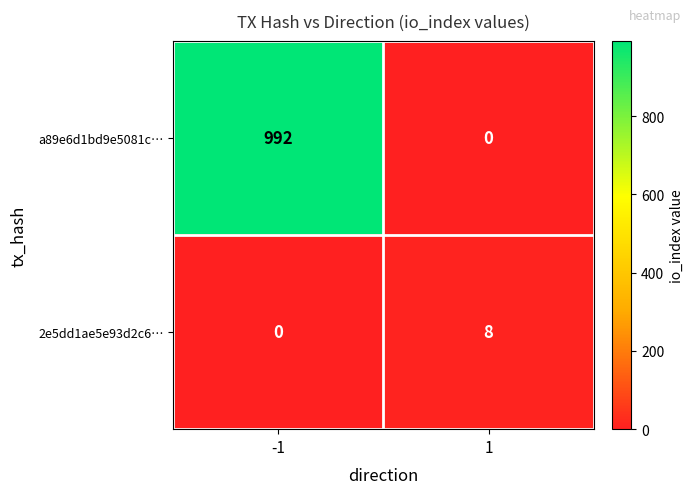

What is the sum of the a89e6d1bd9e5081c… values at 1 and -1?

992